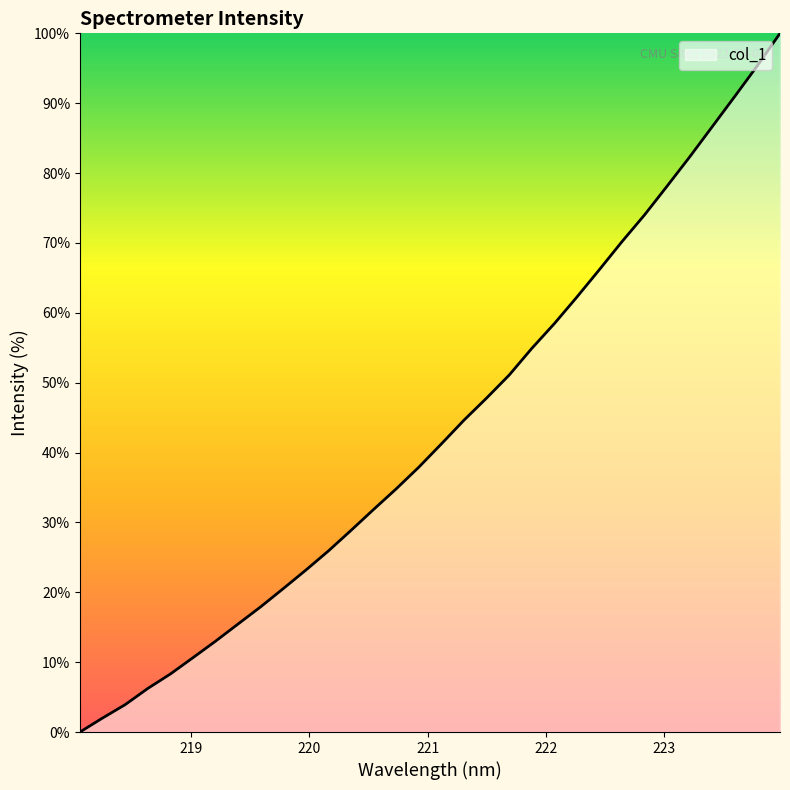

What is the maximum value shown in the chart?

100.0